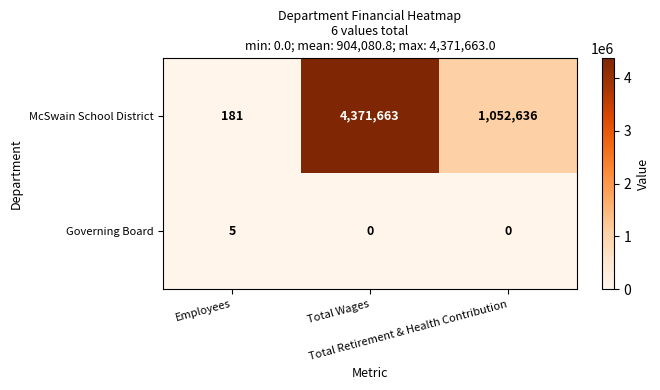

Rank the series by their average value, from lowest to highest.

Governing Board, McSwain School District